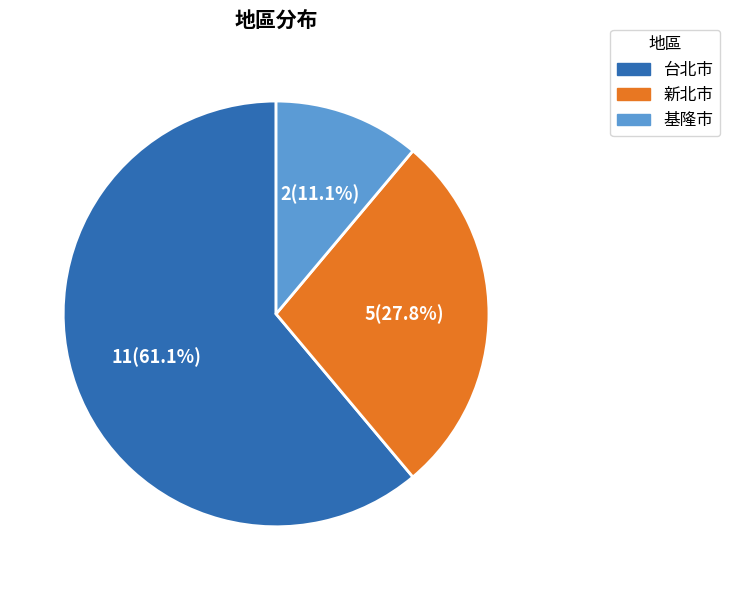

Which slice represents more than half of the pie?

台北市